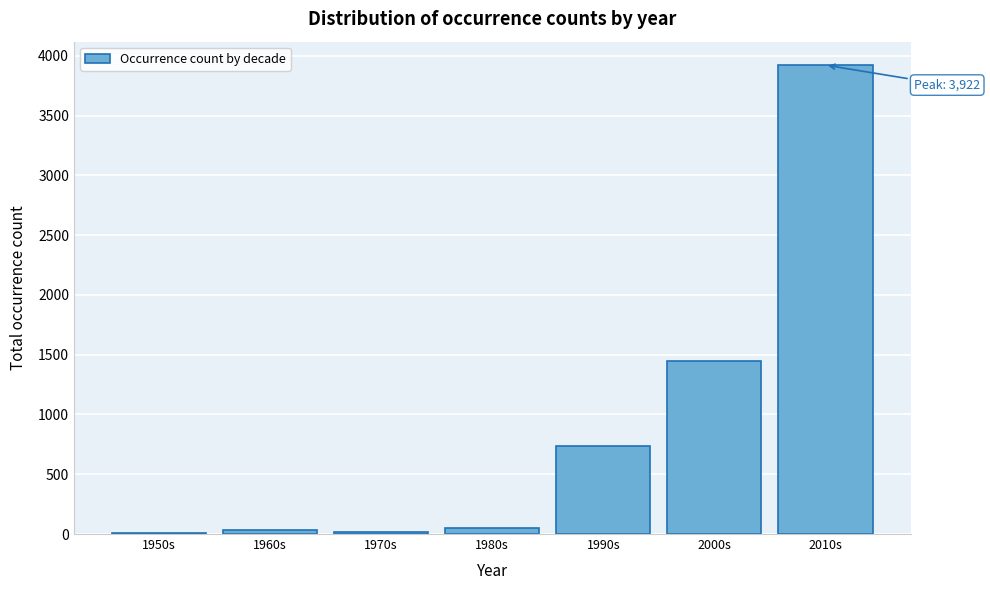

What is the sum of all values?

6215